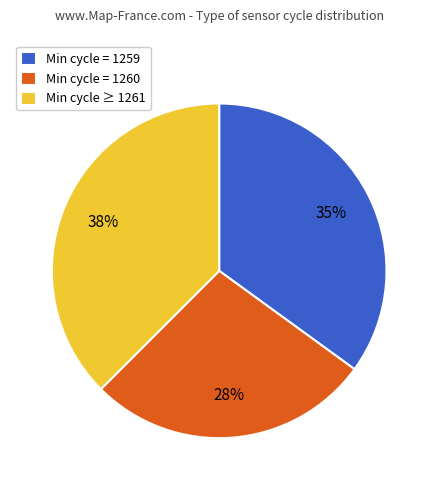

To the nearest percent, what is the average slice percentage?

33%